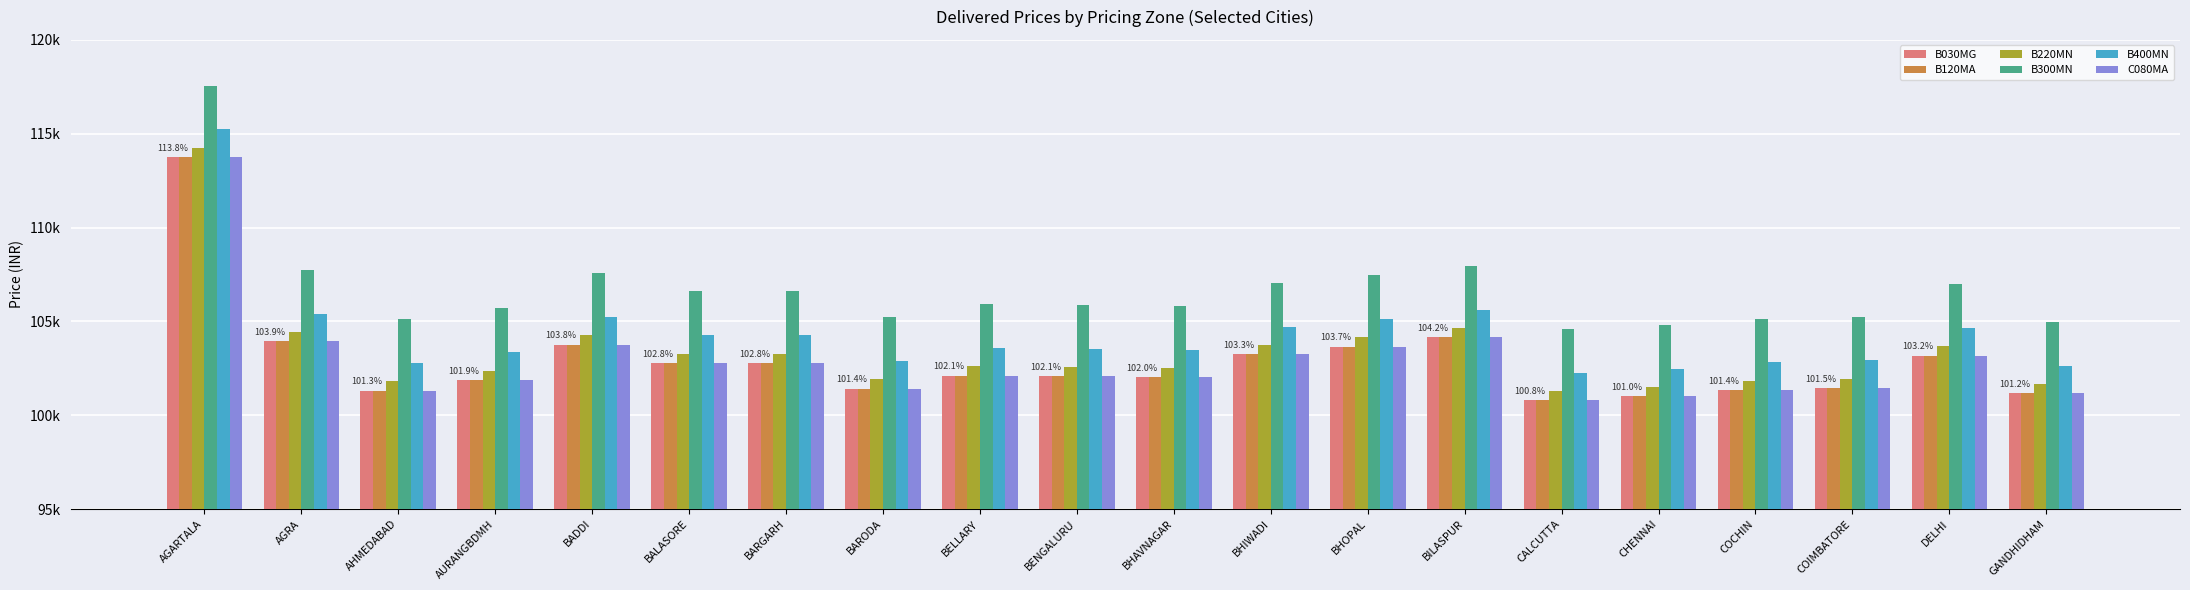

At how many categories does at least one series exceed 101889?

20